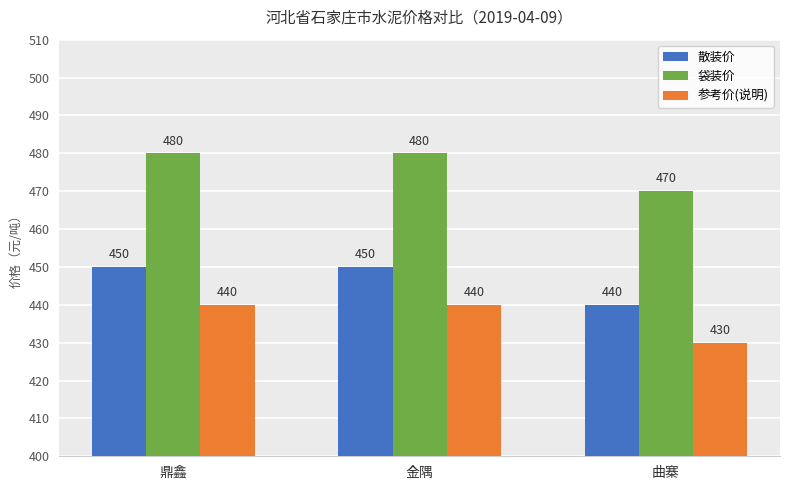

What are all the series names shown in the legend?

散装价, 袋装价, 参考价(说明)